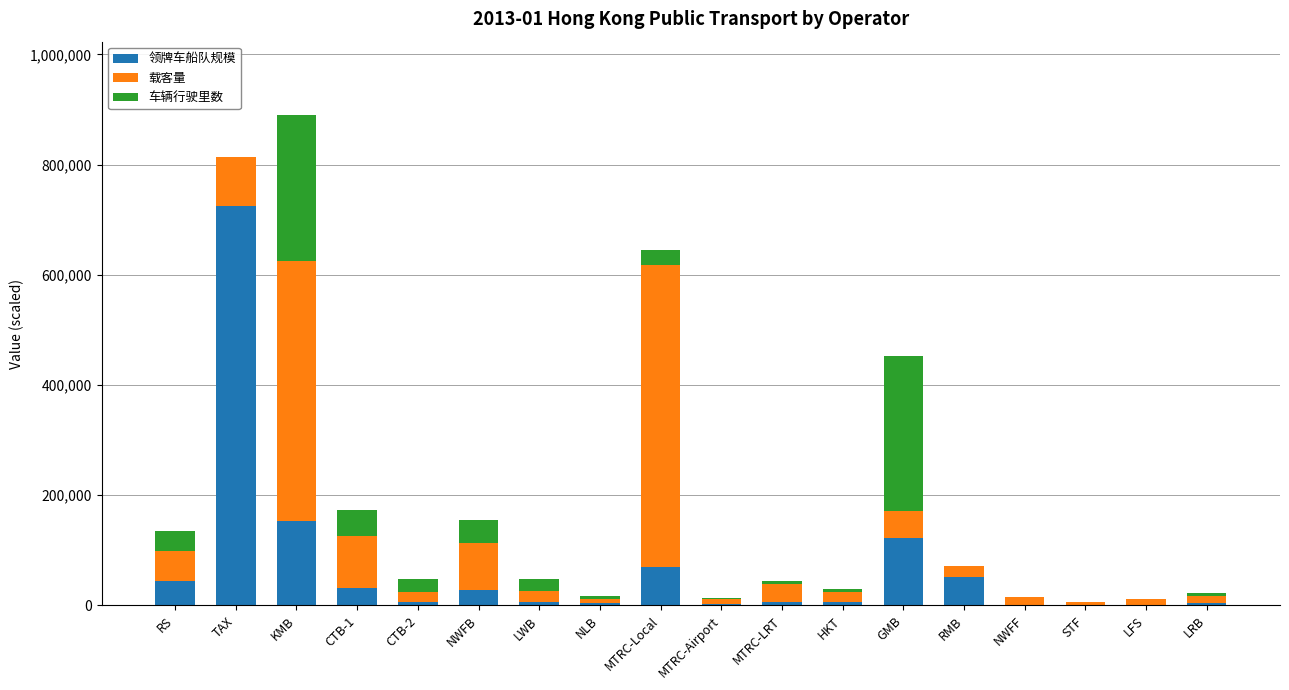

What is the approximate value of 领牌车船队规模 at GMB?

122960.0